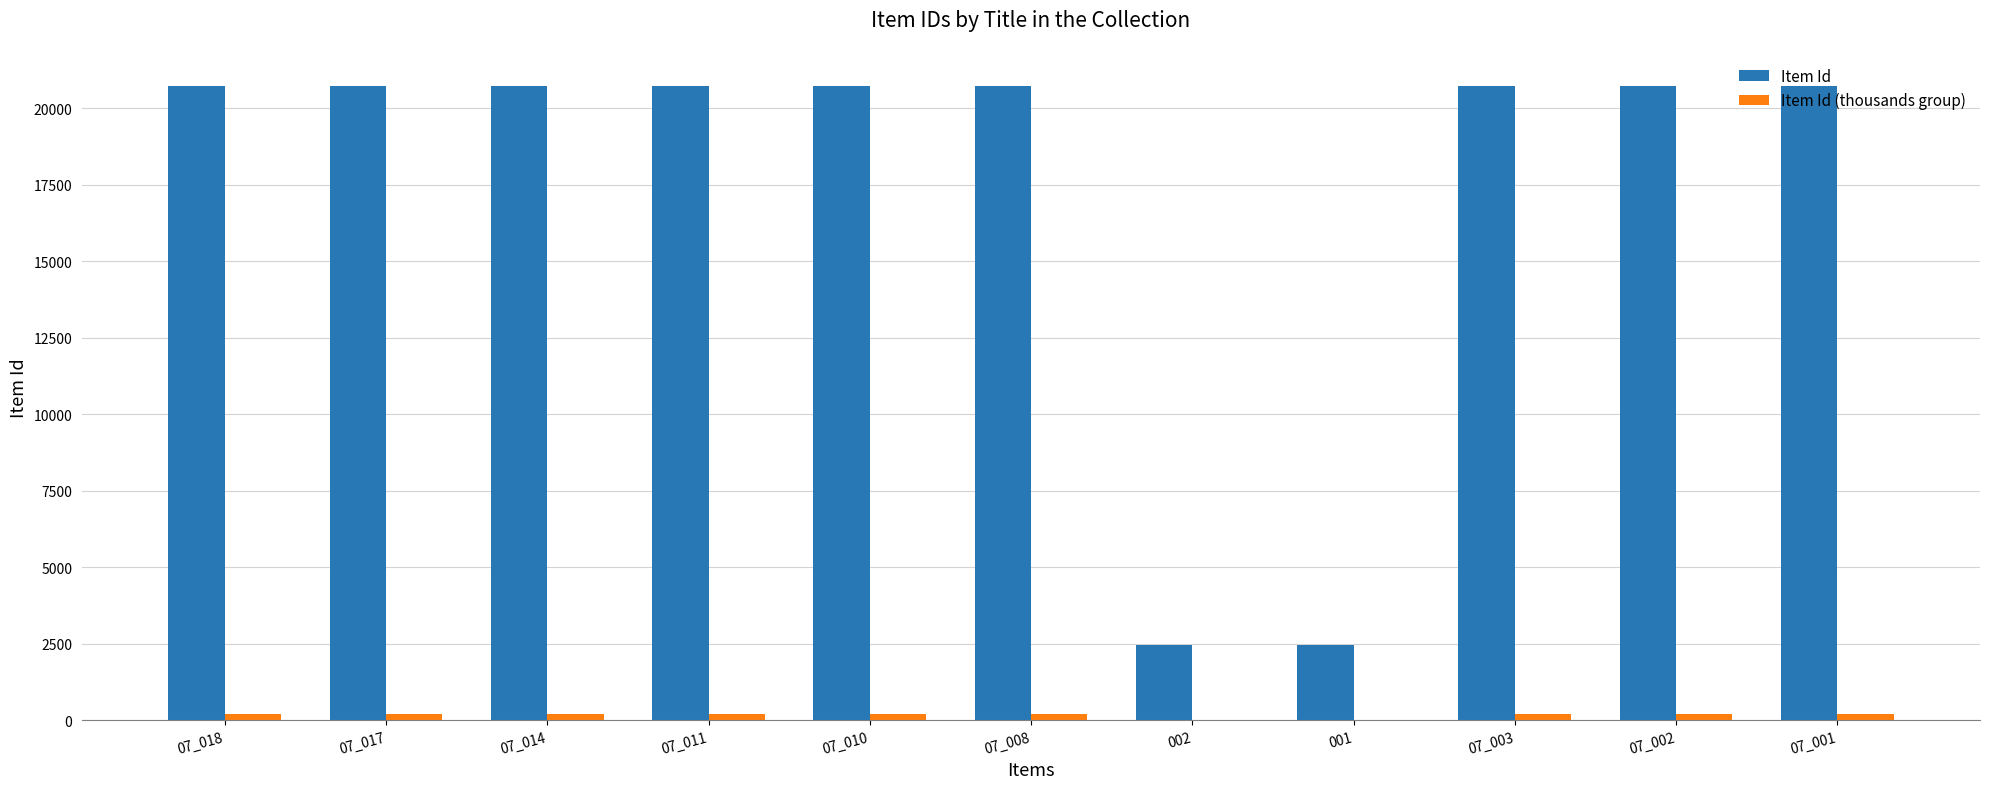

What is the maximum value shown in the chart?

20742